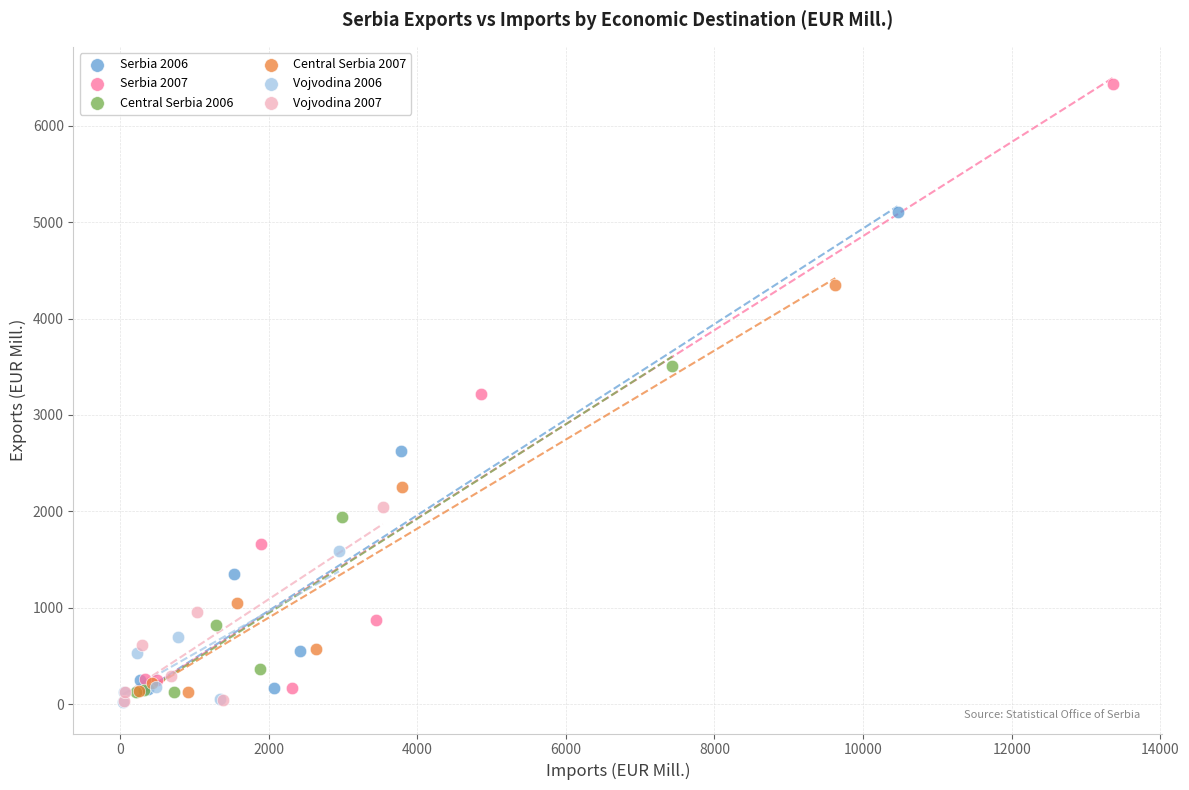

Which series contains the highest Y value?

Serbia 2007